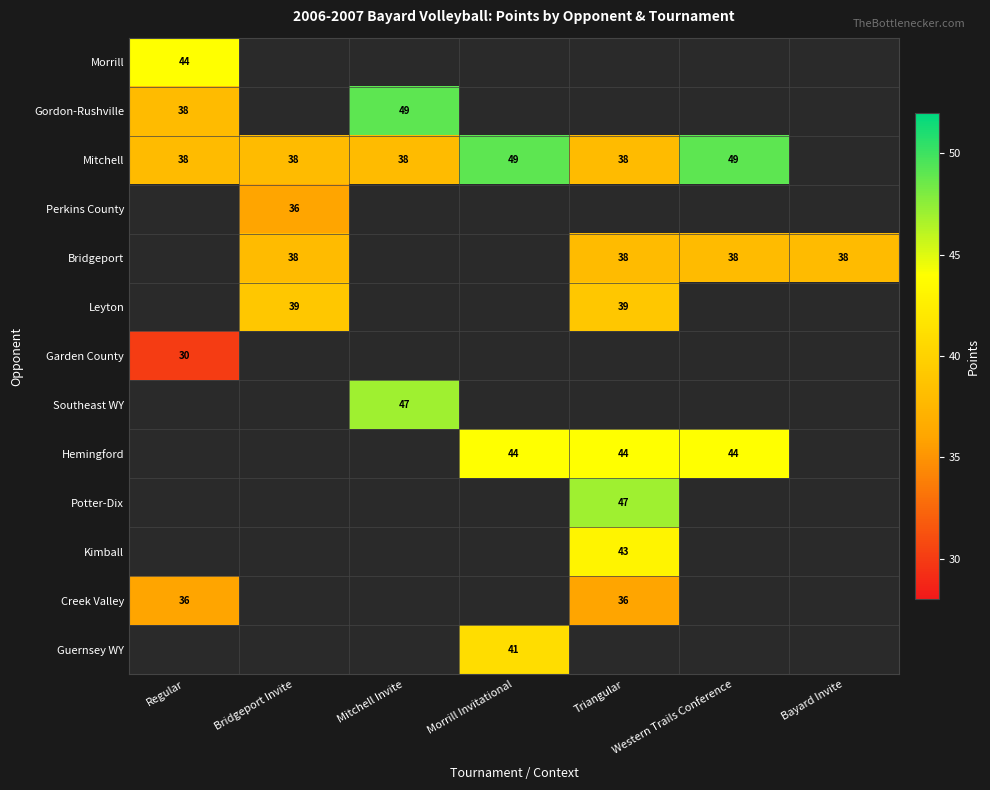

Which series has the largest range (max minus min)?

Gordon-Rushville